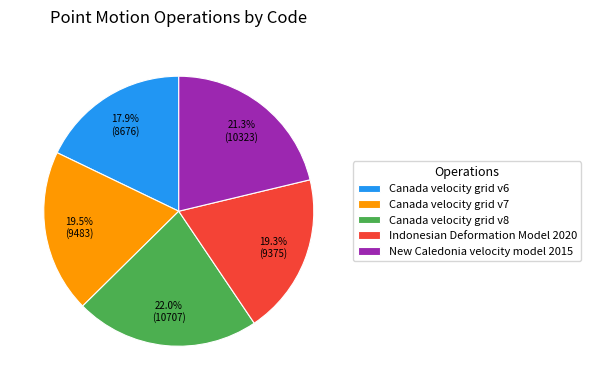

What is the ratio of the value at New Caledonia velocity model 2015 to the value at Indonesian Deformation Model 2020?

1.1